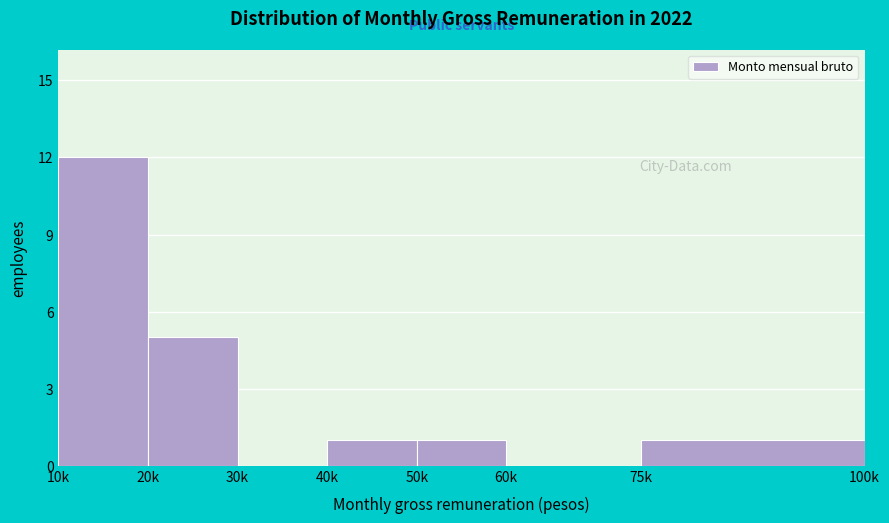

Reading right to left, list all the values displayed in this chart.

75k=1	60k=0	50k=1	40k=1	30k=0	20k=5	10k=12